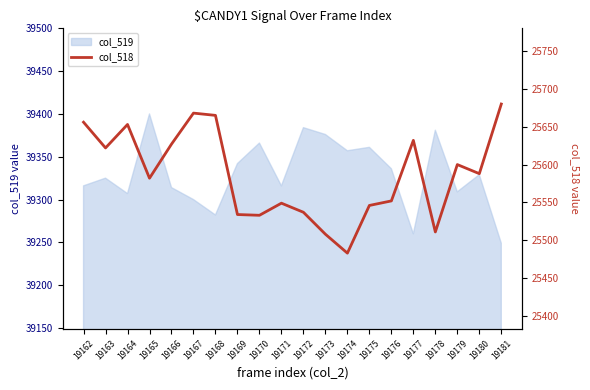

Is it true that the value at 19172 is 25537?

True